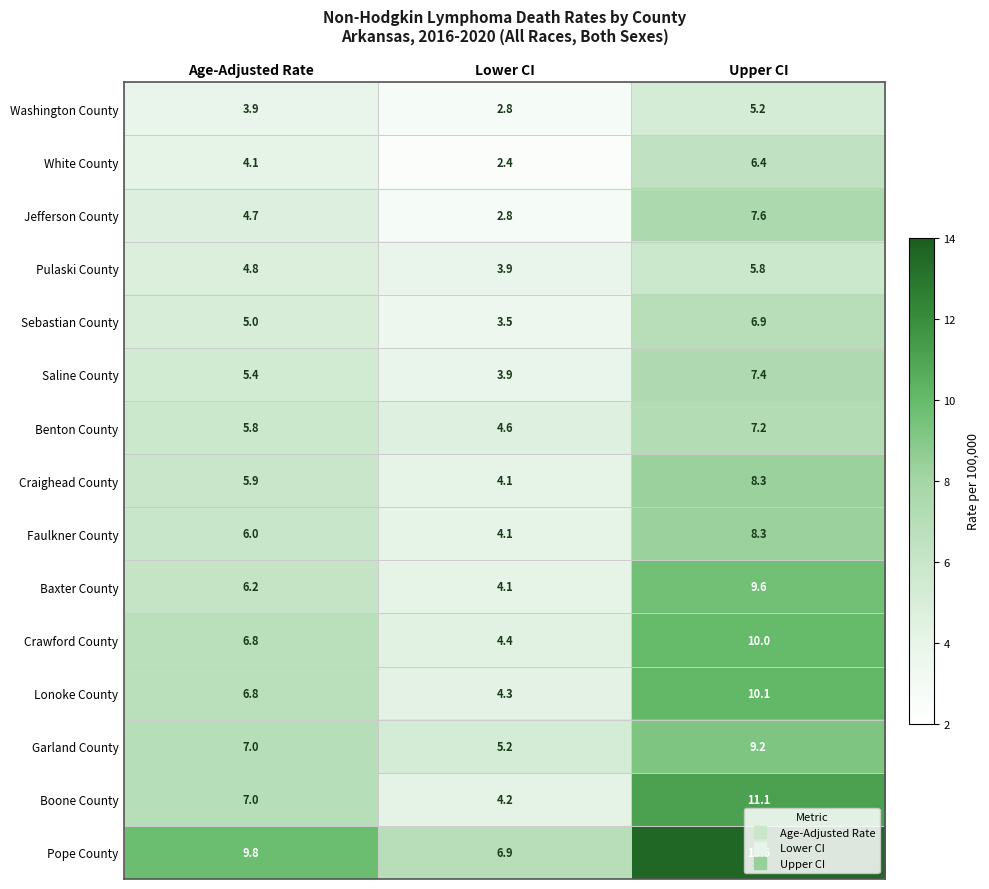

What is the minimum value shown in the chart?

2.4